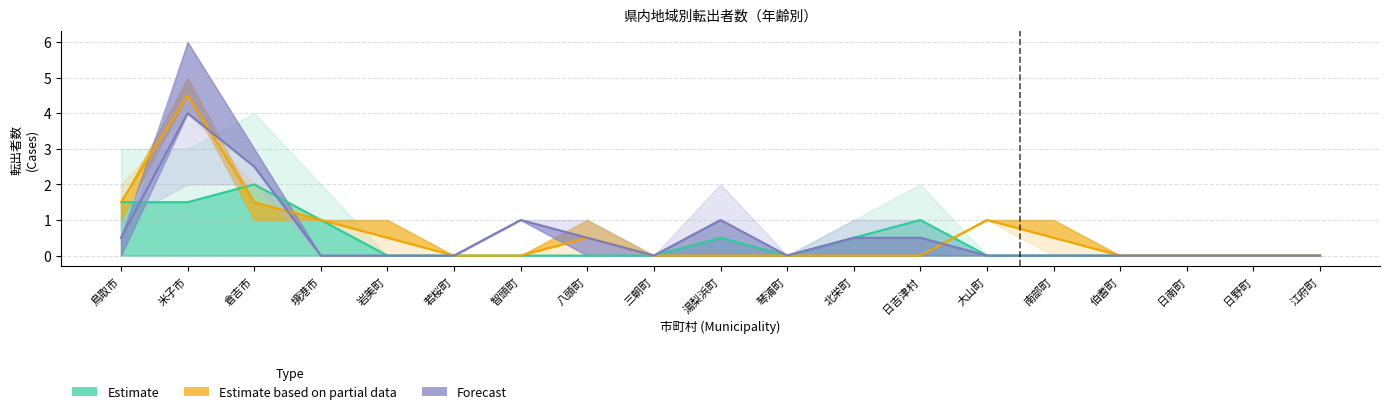

Which category has the highest value across all series?

米子市